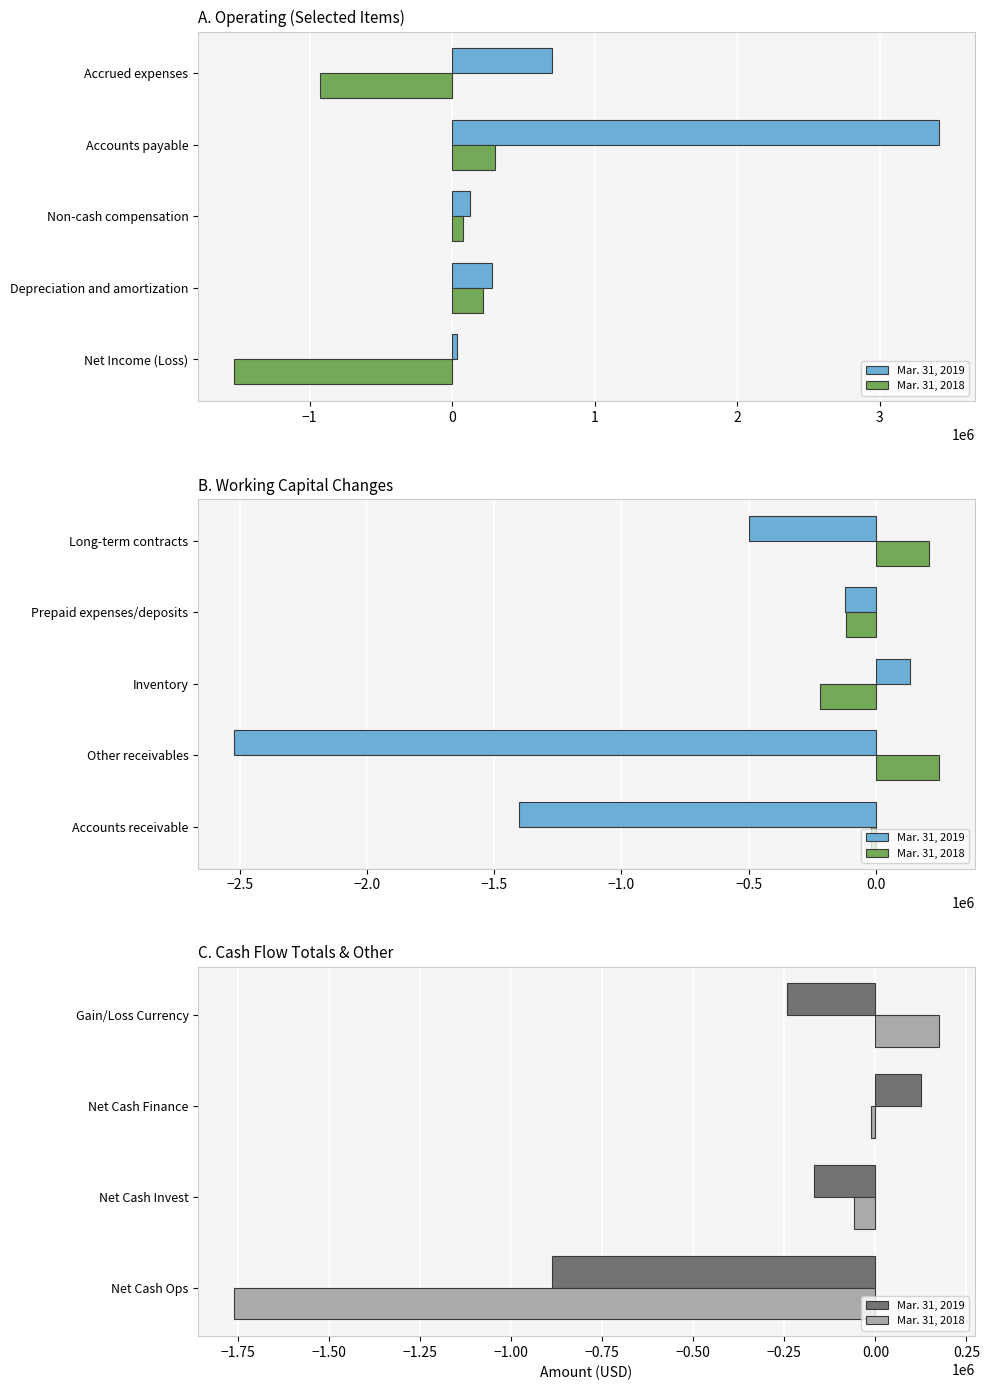

What is the highest value of the Mar. 31, 2018 series?

175802